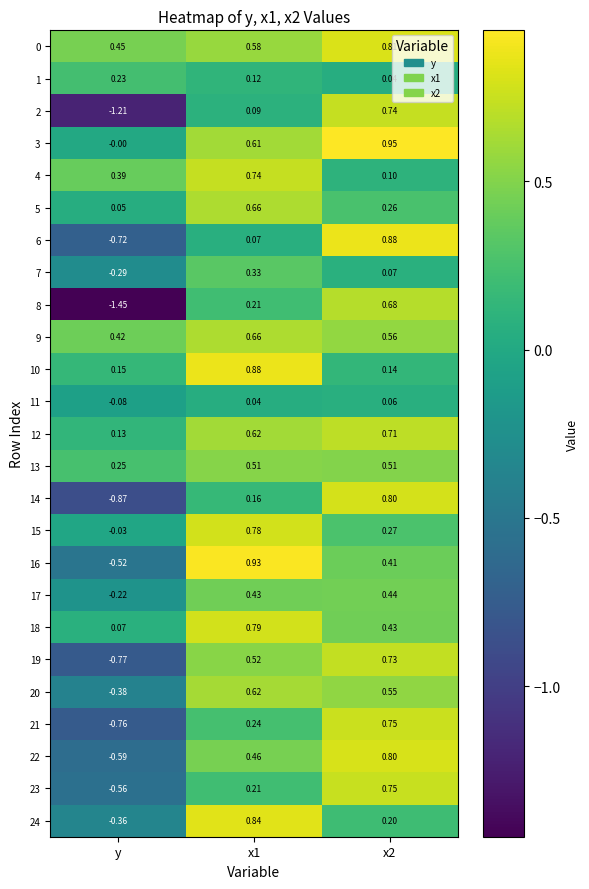

Is the value of 20 at y greater than the value of 1 at x2?

No